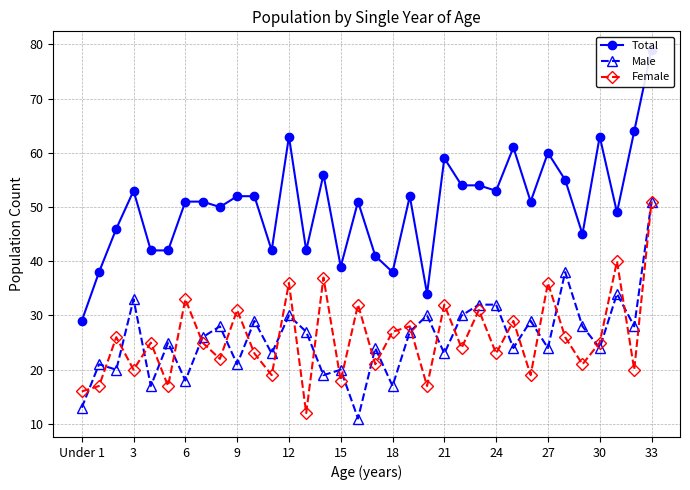

Does the chart have visible grid lines?

Yes